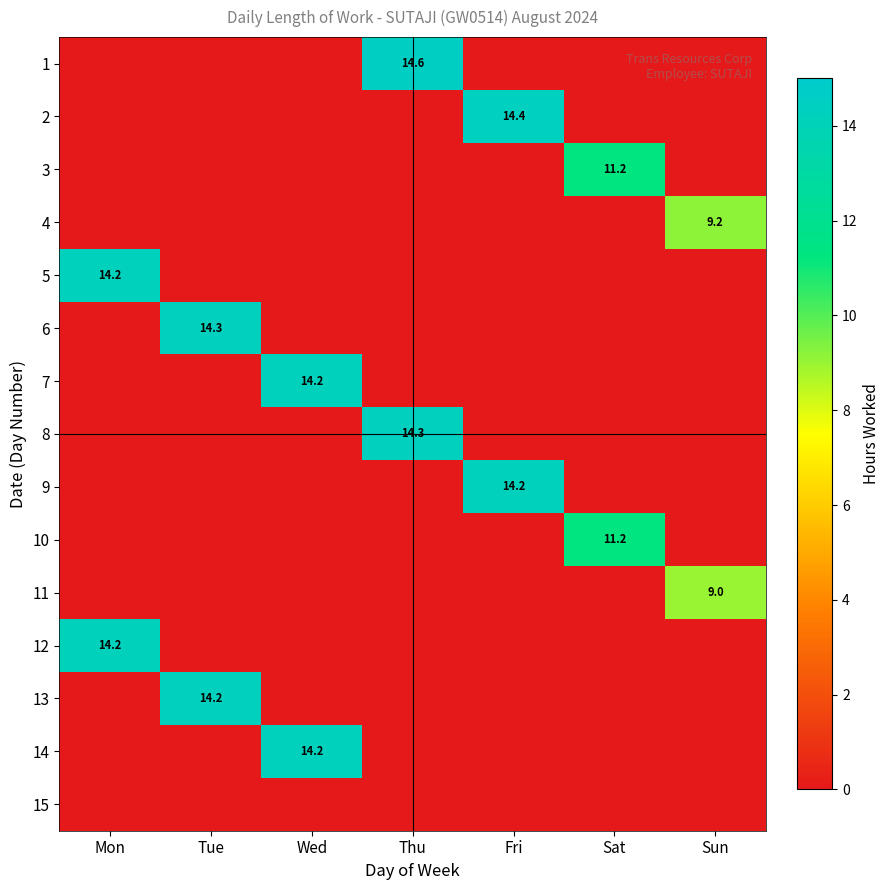

The 13 series shows 6.0 at Tue. True or false?

False